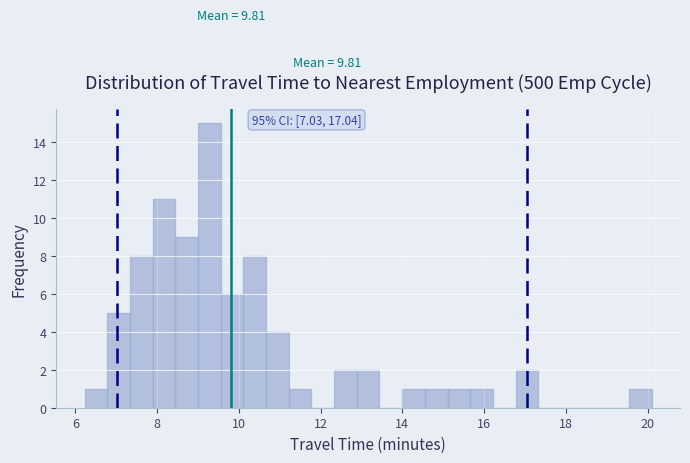

Read against the x-axis, roughly where is the centre of the tallest bar?

9.2